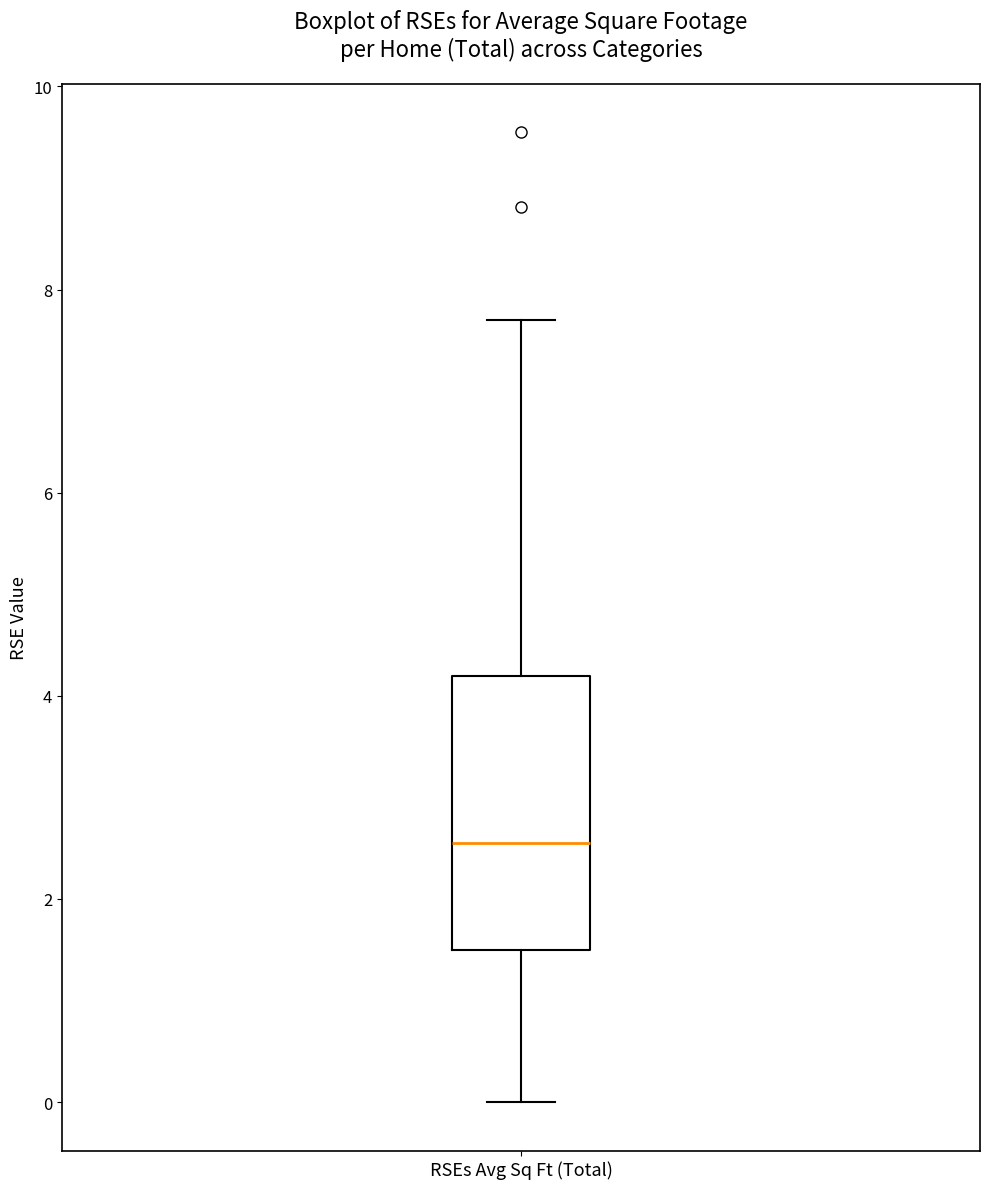

Read this box plot against the y-axis: the position of the median line, the range covered by the box, and the ends of both whiskers. The values are not printed on the chart, so give them approximately, as read against the axis.

median 2.6, box 1.4 to 4.2, whiskers 0.0 to 7.8